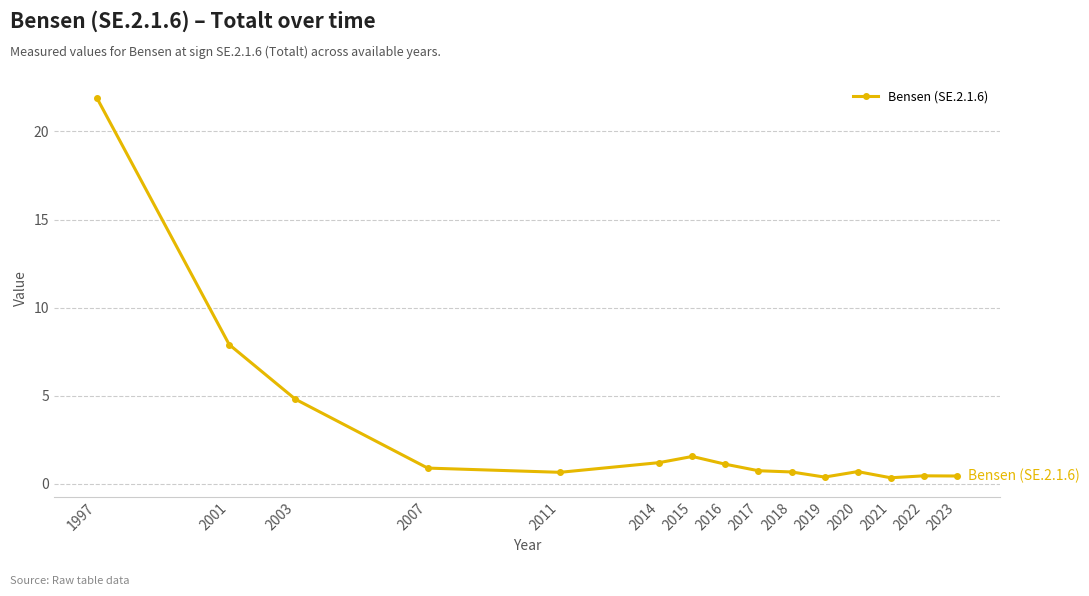

What is the difference between the maximum and second lowest values?

21.5